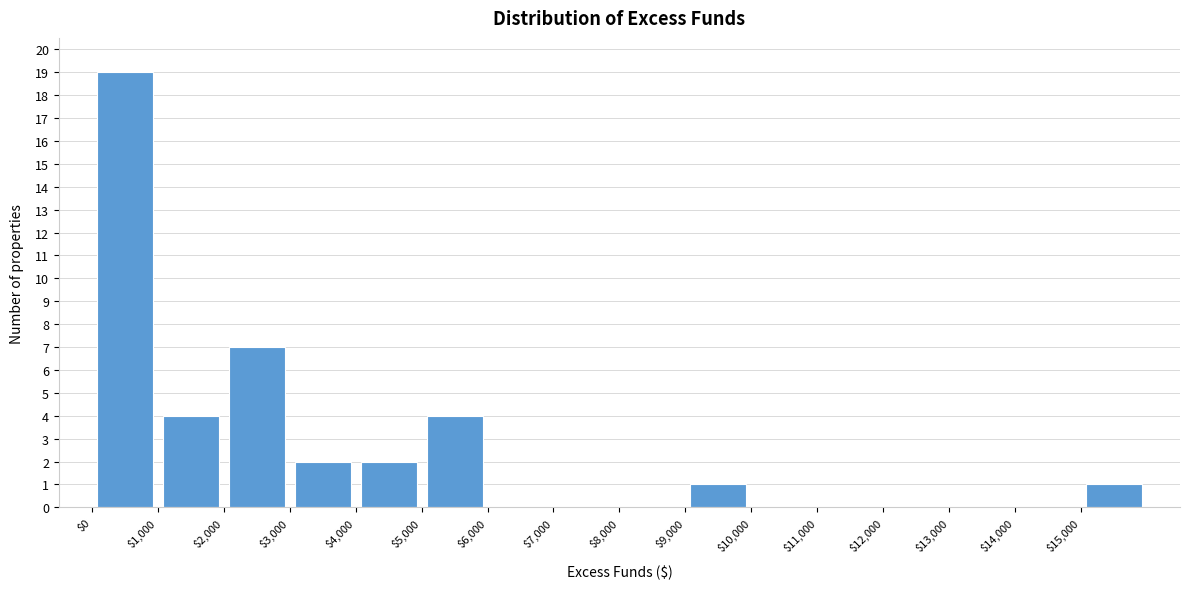

Reading left to right, transcribe this chart: for each bar, give the range it covers on the x-axis and its height. The values are not printed on the chart, so give them approximately, as read against the axis.

0 to 1000: 19
1000 to 2000: 4
2000 to 3000: 7
3000 to 4000: 2
4000 to 5000: 2
5000 to 6000: 4
6000 to 7000: 0
7000 to 8000: 0
8000 to 9000: 0
9000 to 10000: 1
10000 to 11000: 0
11000 to 12000: 0
12000 to 13000: 0
13000 to 14000: 0
14000 to 15000: 0
15000 to 16000: 1